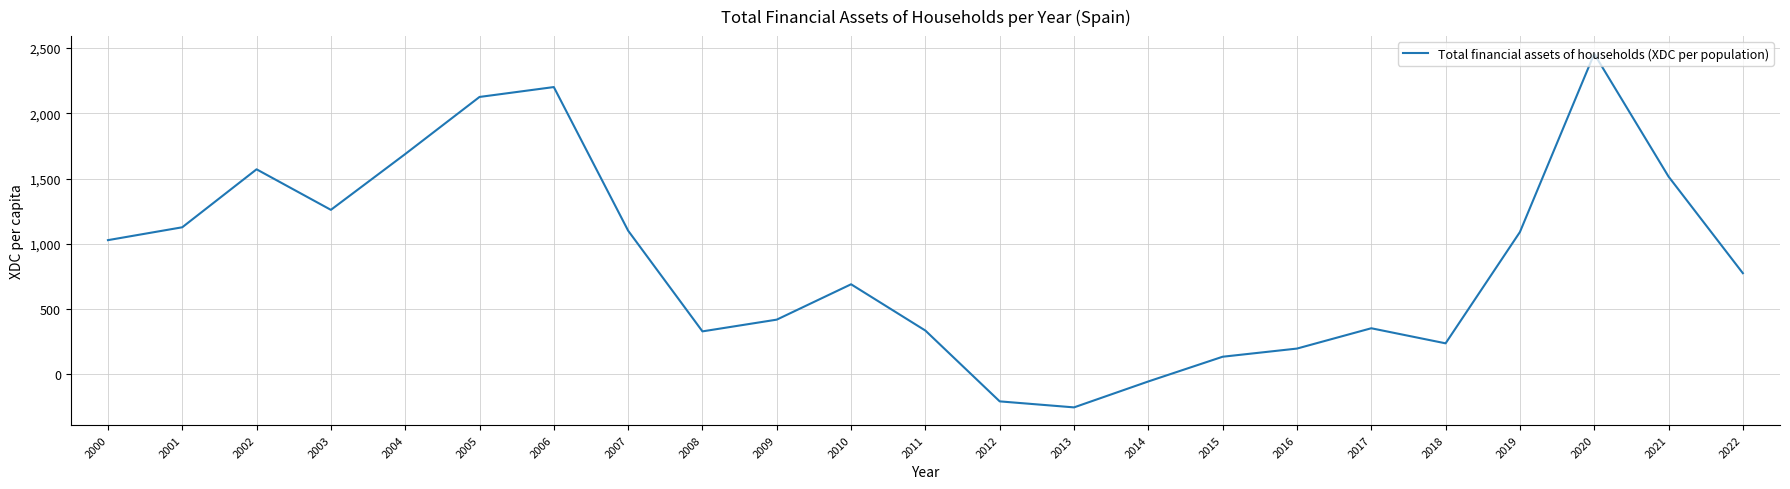

What is the difference between the values at 2021 and 2018?

1277.9